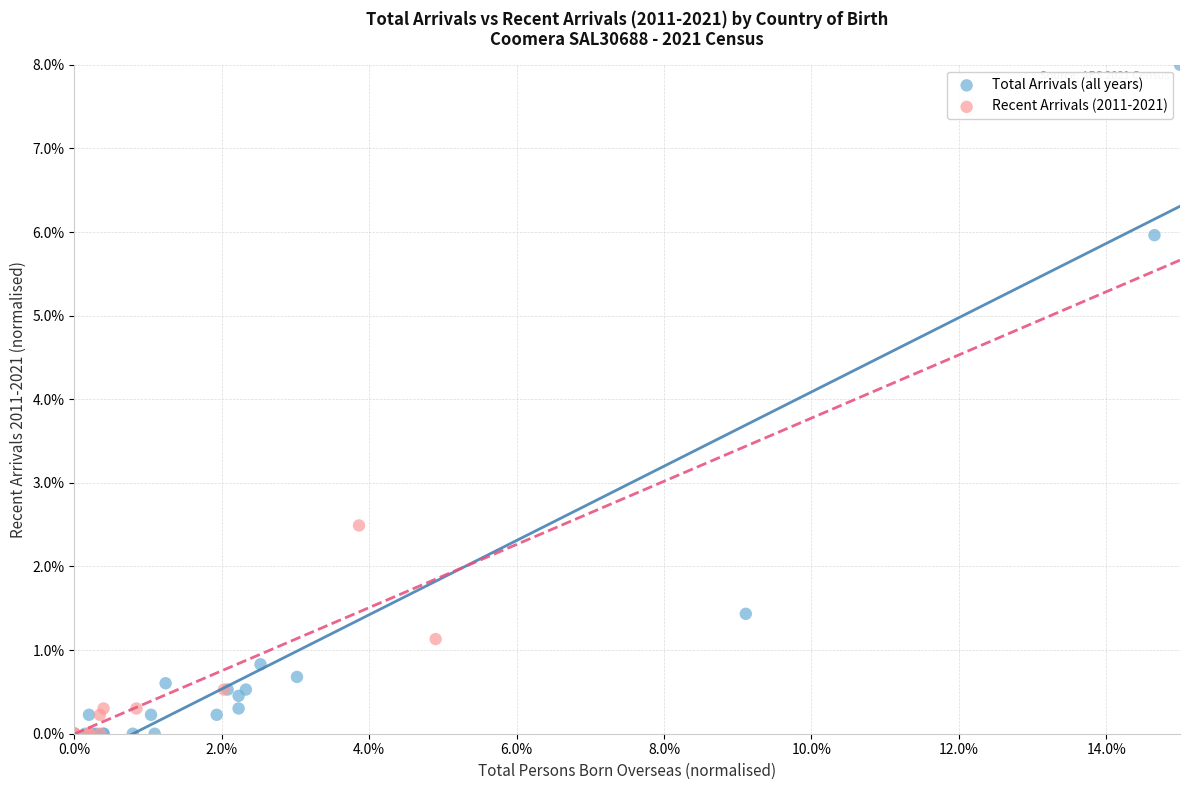

Which series reaches the maximum Y coordinate?

Total Arrivals (all years)